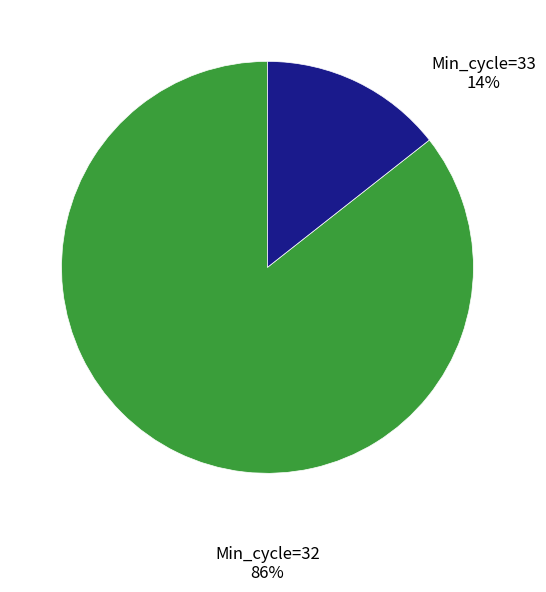

Is the sum of Min_cycle=32 86% and Min_cycle=33 14% greater than half?

Yes